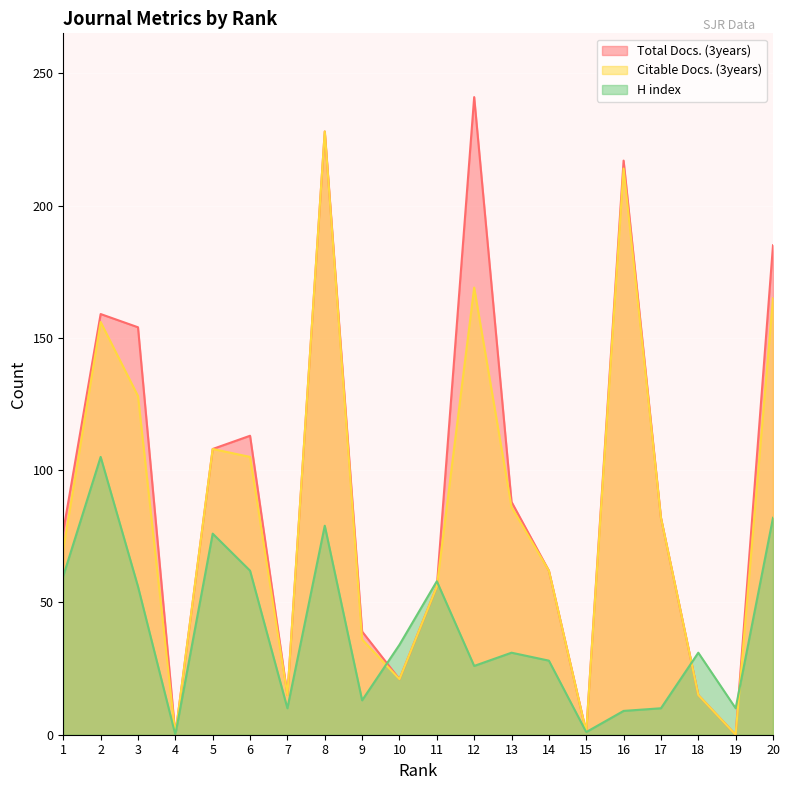

Reading left to right, what are all the values shown in this chart?

Total Docs. (3years): 1=77	2=159	3=154	4=0	5=108	6=113	7=15	8=228	9=39	10=21	11=56	12=241	13=88	14=62	15=1	16=217	17=82	18=15	19=0	20=185
Citable Docs. (3years): 1=70	2=156	3=128	4=0	5=108	6=105	7=15	8=228	9=36	10=21	11=56	12=169	13=86	14=62	15=1	16=214	17=82	18=15	19=0	20=165
H index: 1=60	2=105	3=56	4=0	5=76	6=62	7=10	8=79	9=13	10=34	11=58	12=26	13=31	14=28	15=1	16=9	17=10	18=31	19=10	20=82